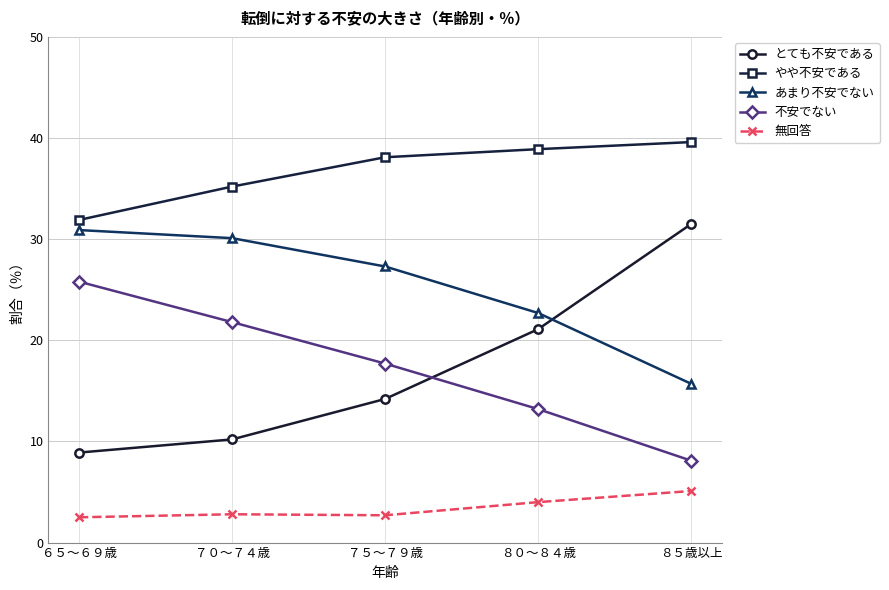

What are all the series names shown in the legend?

とても不安である, やや不安である, あまり不安でない, 不安でない, 無回答